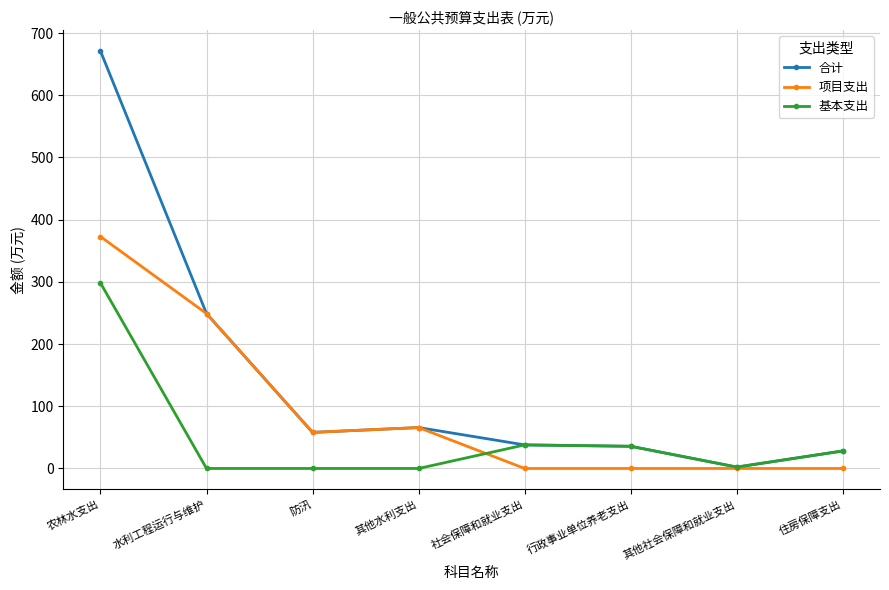

What are all the series names shown in the legend?

合计, 项目支出, 基本支出